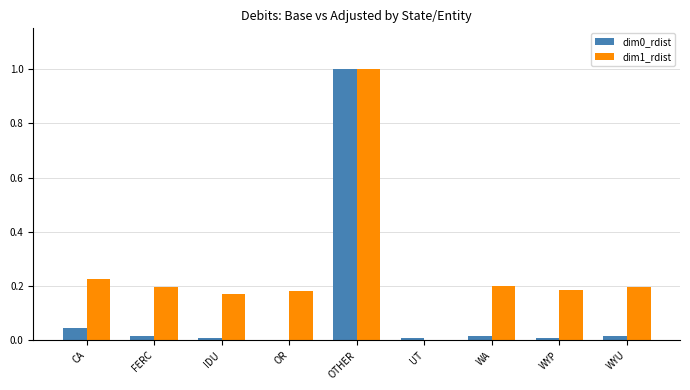

Which series has the largest total across all categories?

dim1_rdist